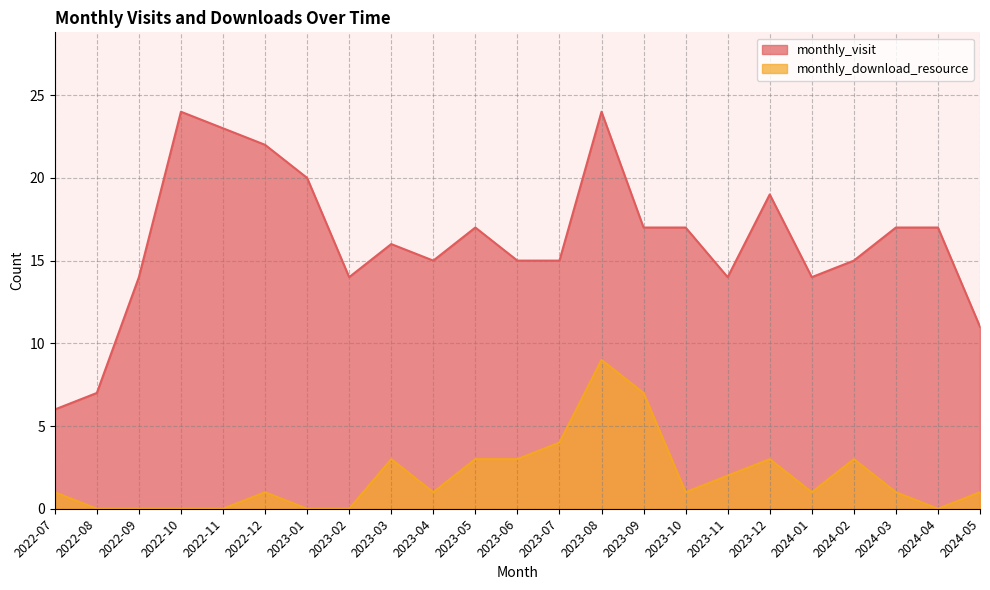

Is it true that monthly_download_resource equals 0 at 2023-01?

True